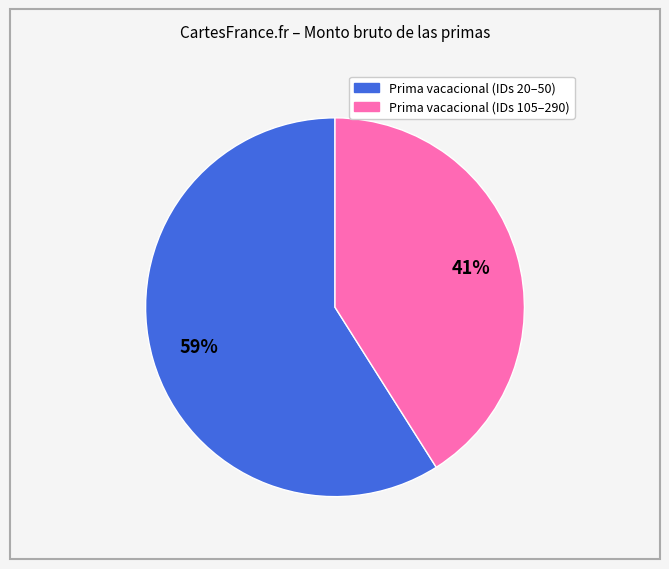

How many slices are in this pie chart?

2